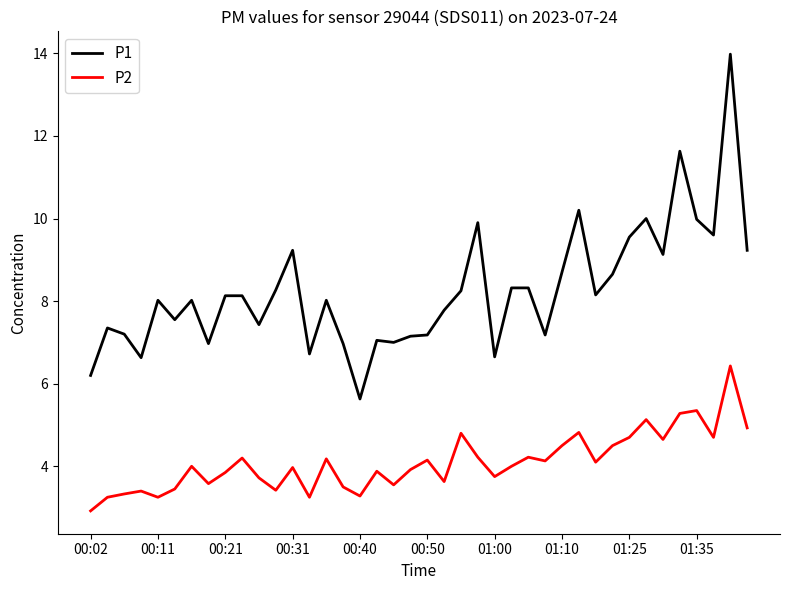

List the series in order of their peak value, lowest first.

P2, P1